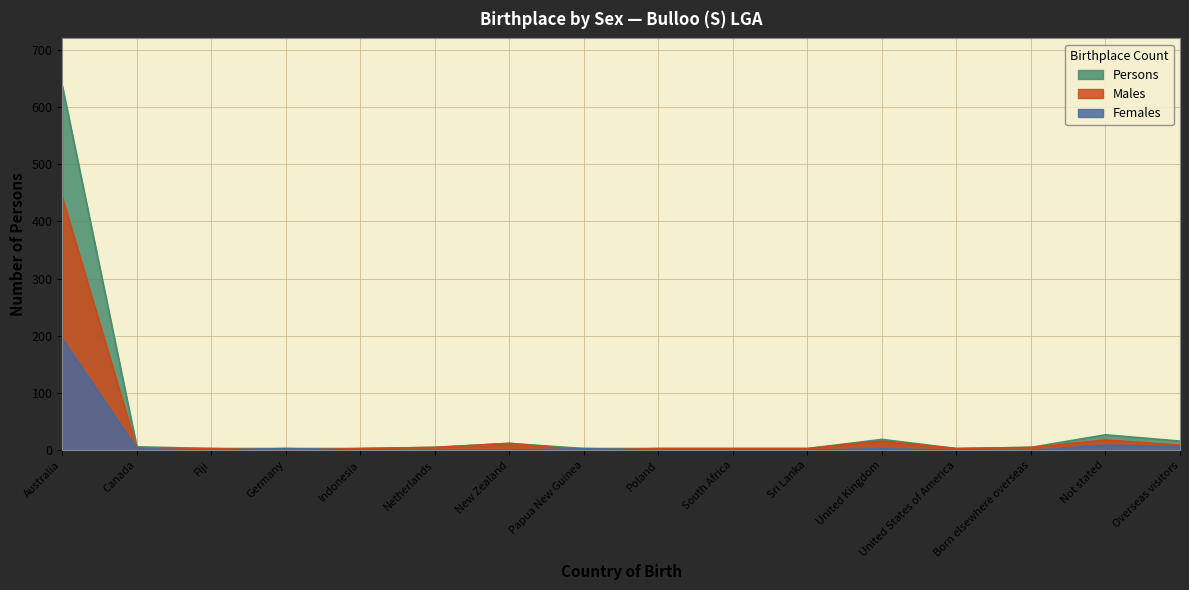

True or false: Persons and Males intersect in this chart.

False